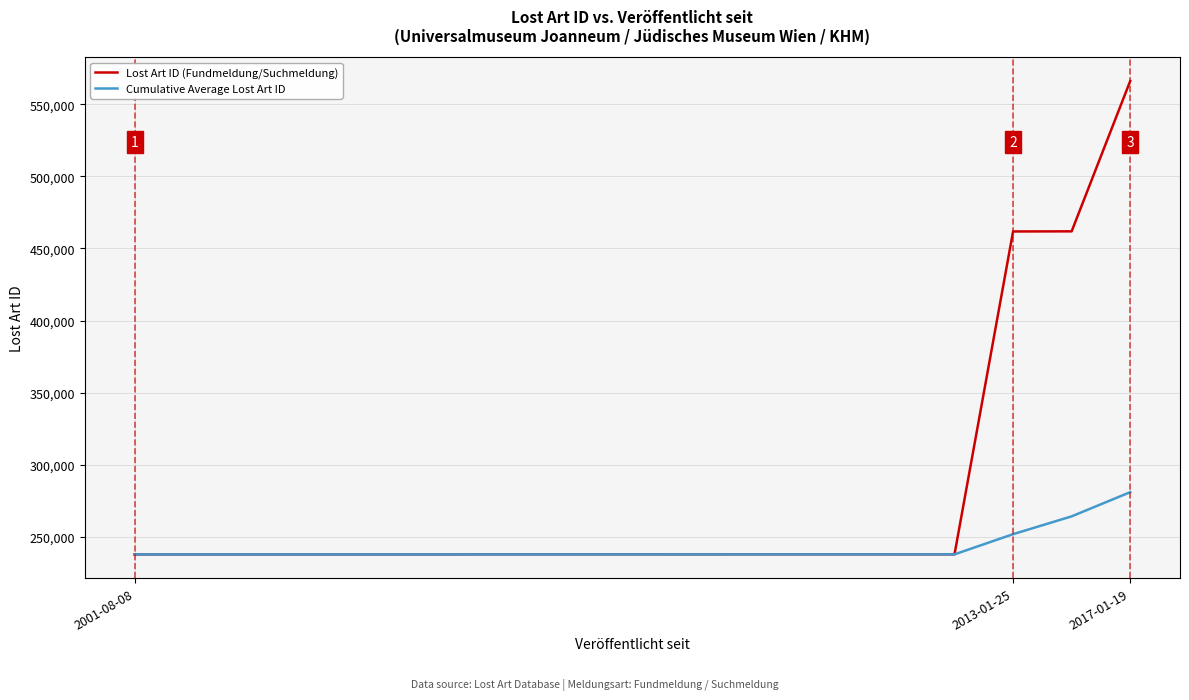

List the series in order of their overall mean, lowest first.

Cumulative Average Lost Art ID, Lost Art ID (Fundmeldung/Suchmeldung)